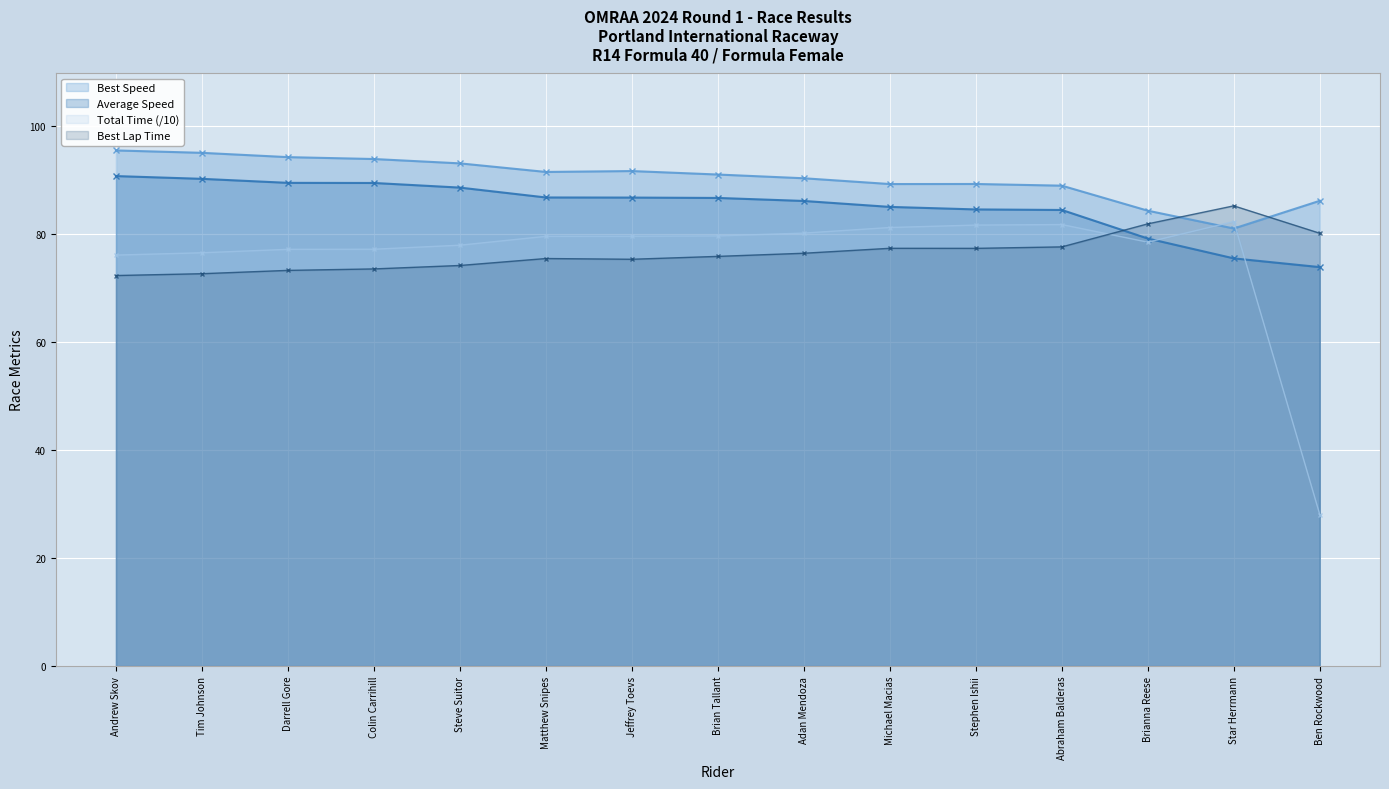

True or false: Best Speed has a value of 130.7 at Ben Rockwood.

False